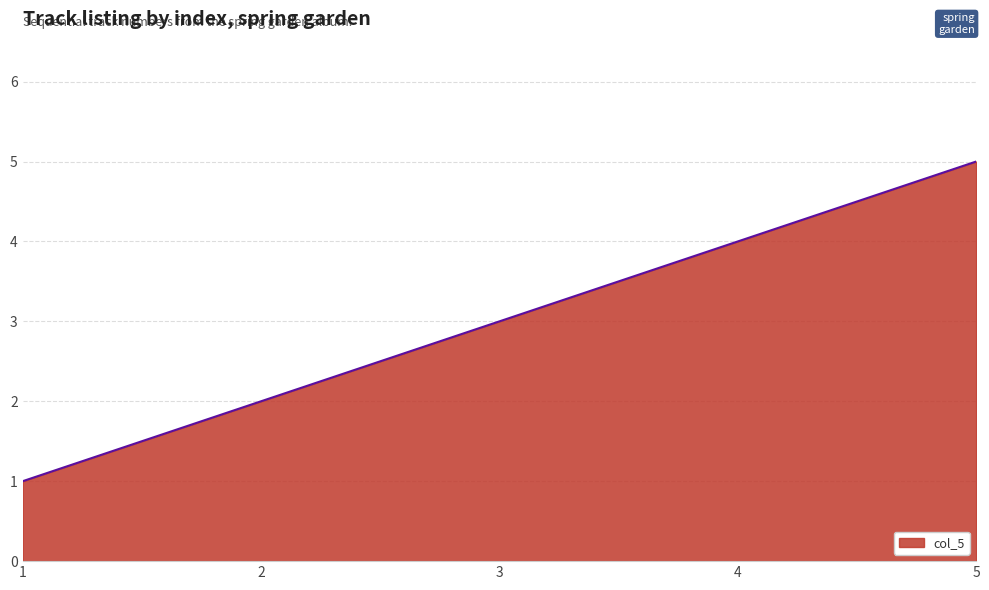

What is the change in value from 1 to 3?

+2